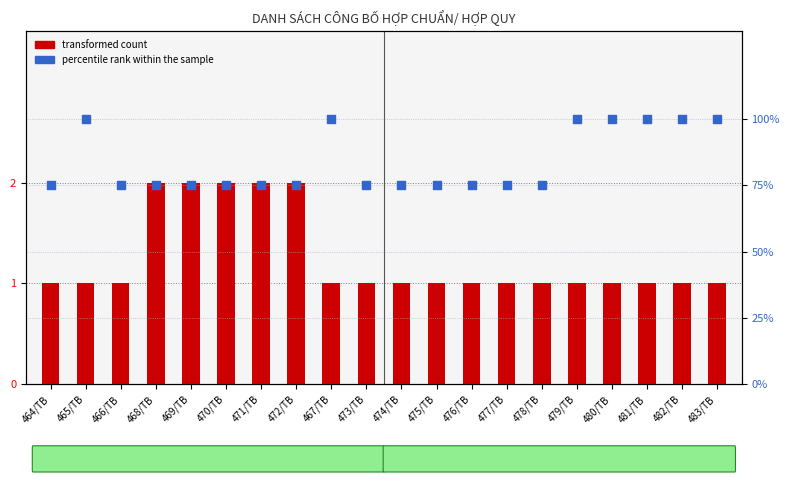

Which series has the largest Y range (max minus min)?

percentile rank within the sample